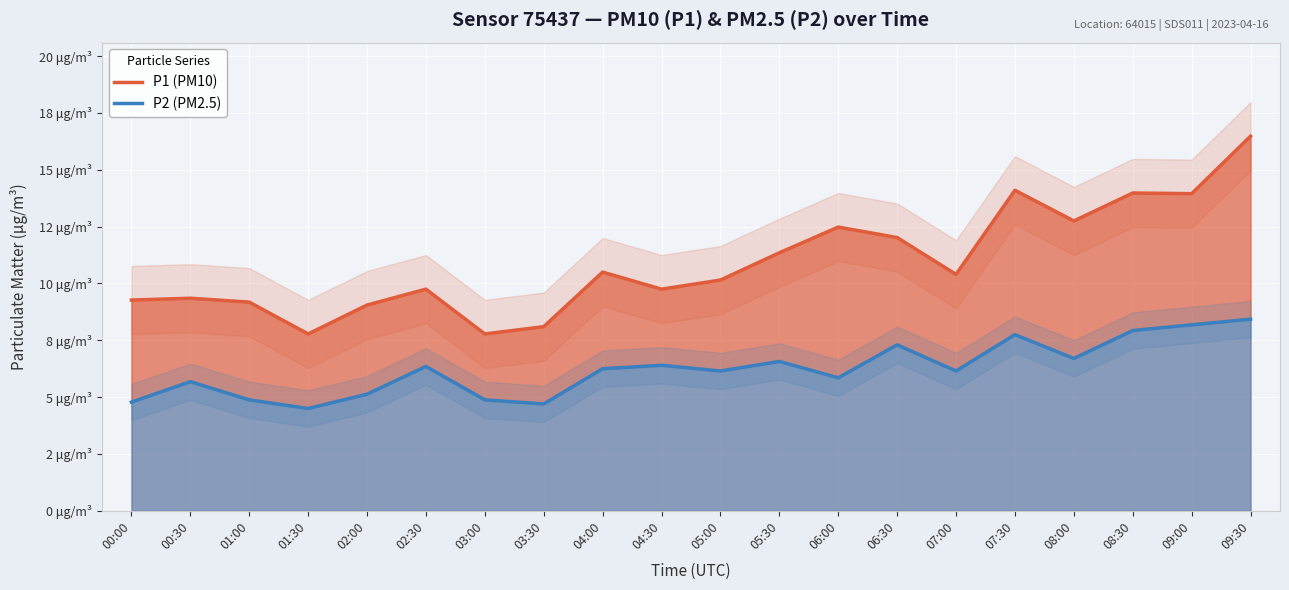

How many data points in P2 (PM2.5) are above 6?

12